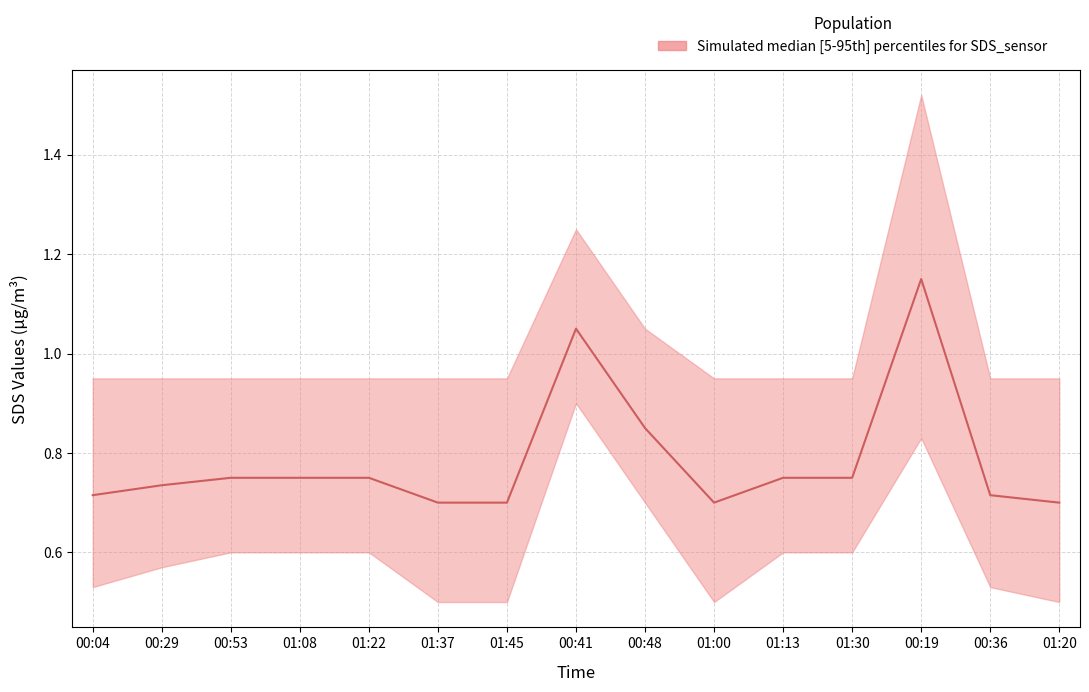

What is the difference between the maximum and minimum values in the lower series?

0.4